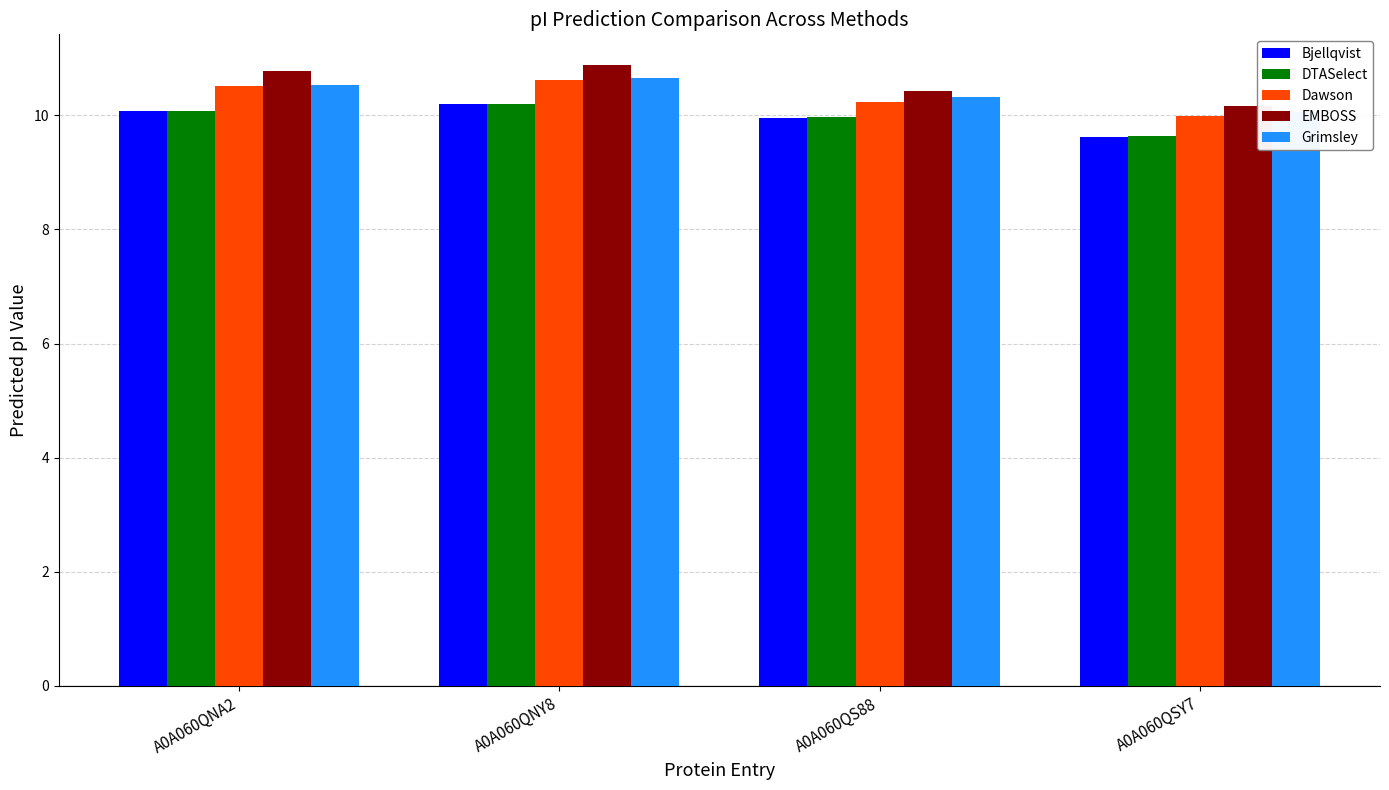

What is the highest value of the Dawson series?

10.6